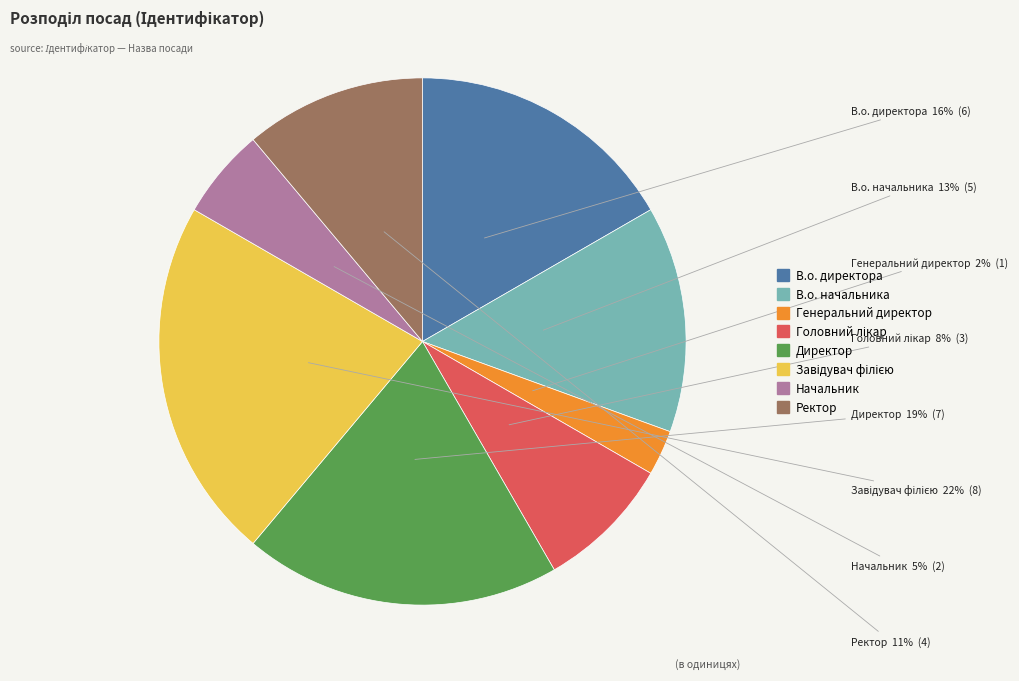

Which slice is the largest?

Завідувач філією